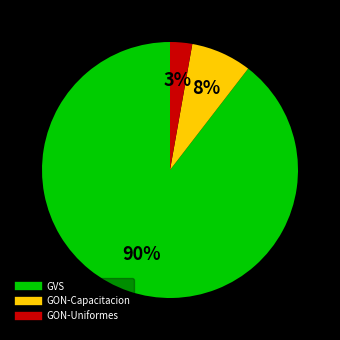

Is there a majority slice in this chart?

Yes